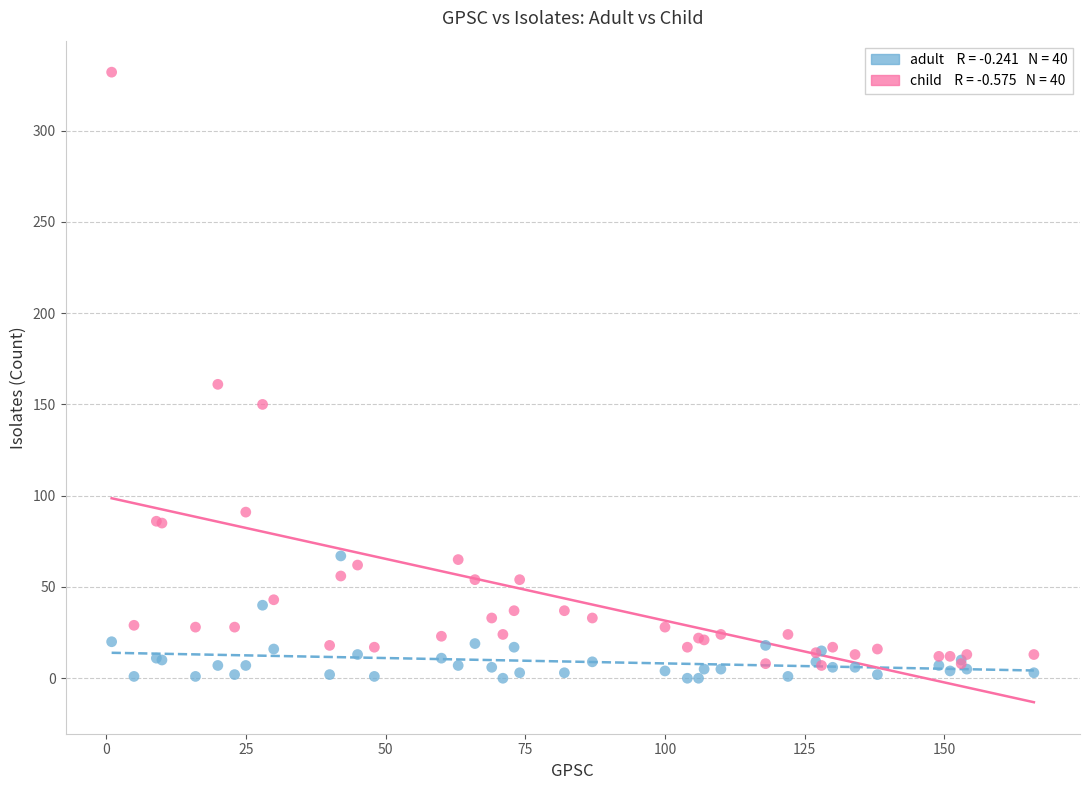

Across all series, what Y value is closest to 166?

161